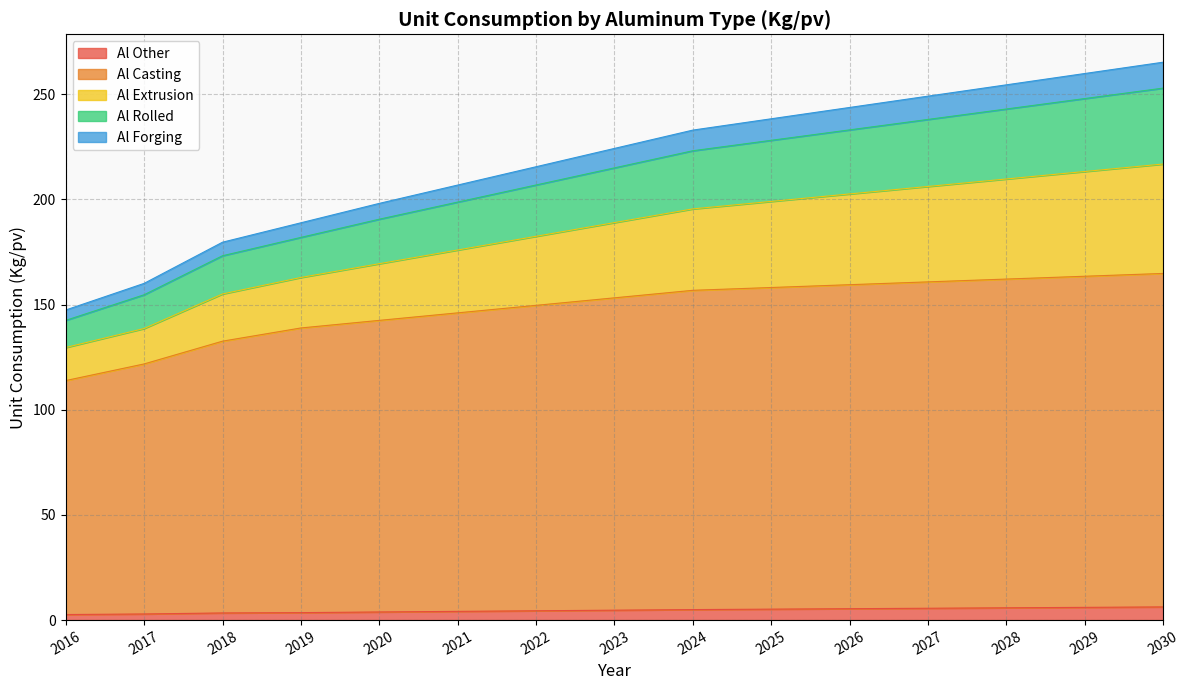

What is the highest value of the Al Other series?

6.3